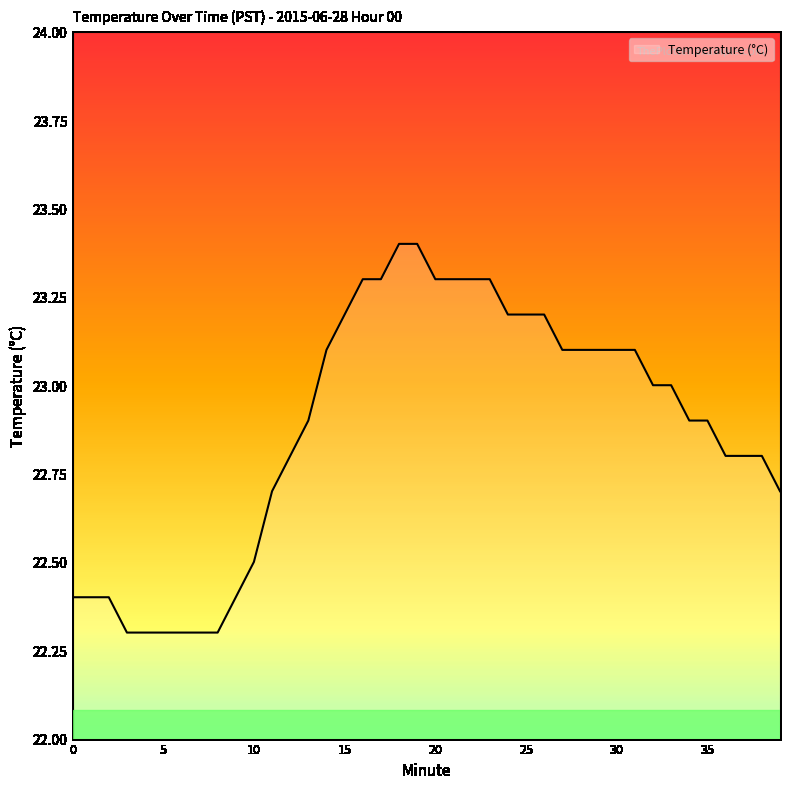

What is the minimum value shown in the chart?

22.3